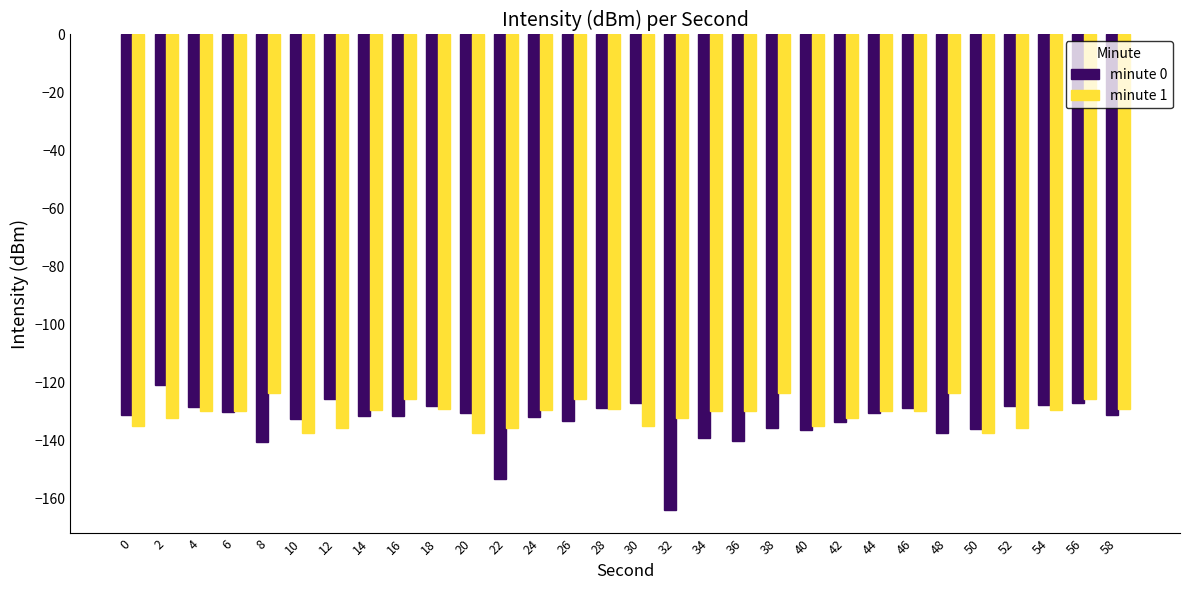

How many series are shown in this chart?

2